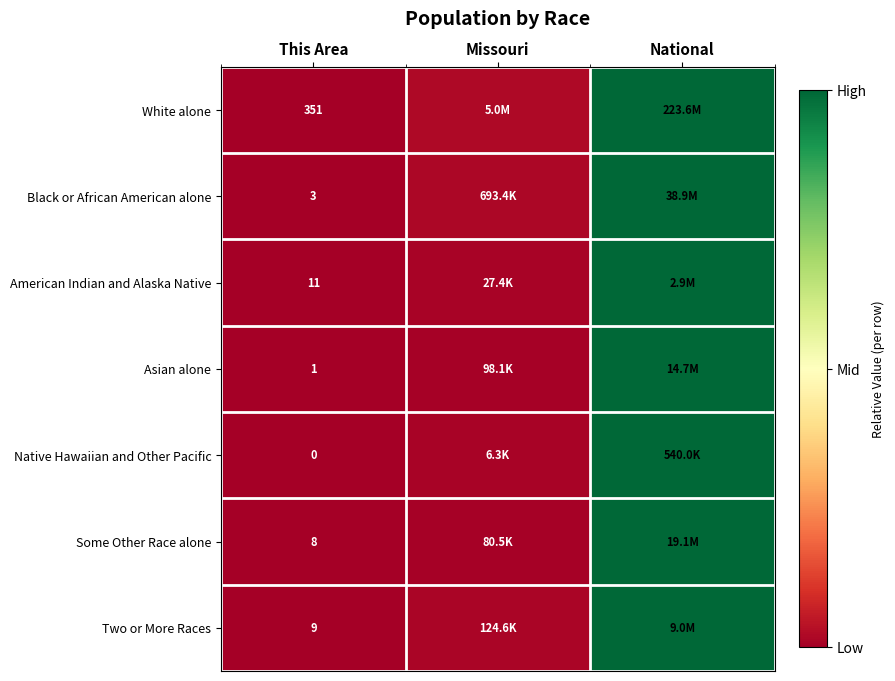

True or false: Native Hawaiian and Other Pacific has a value of 0.0 at This Area.

True